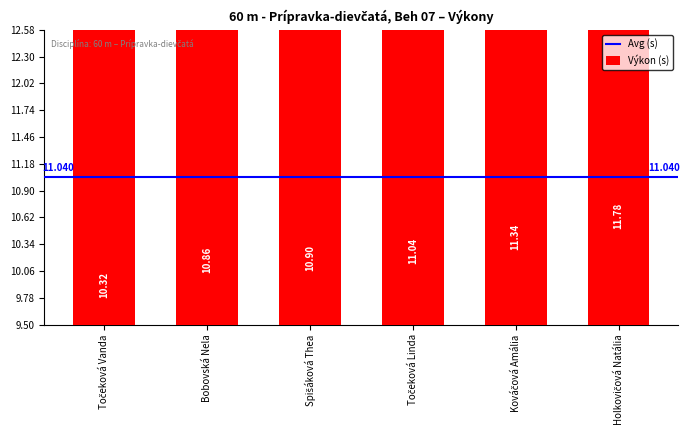

What is the maximum value shown in the chart?

11.8